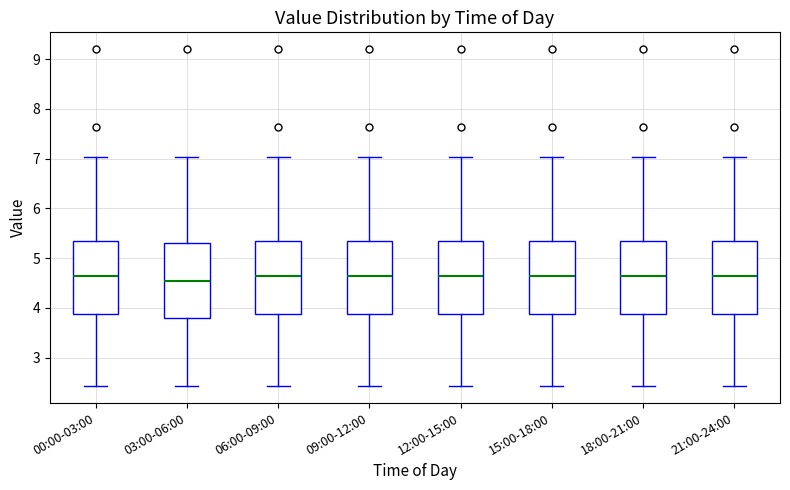

Where does the upper whisker of the box for 21:00-24:00 end on the y-axis? The values are not printed on the chart, so give them approximately, as read against the axis.

7.0